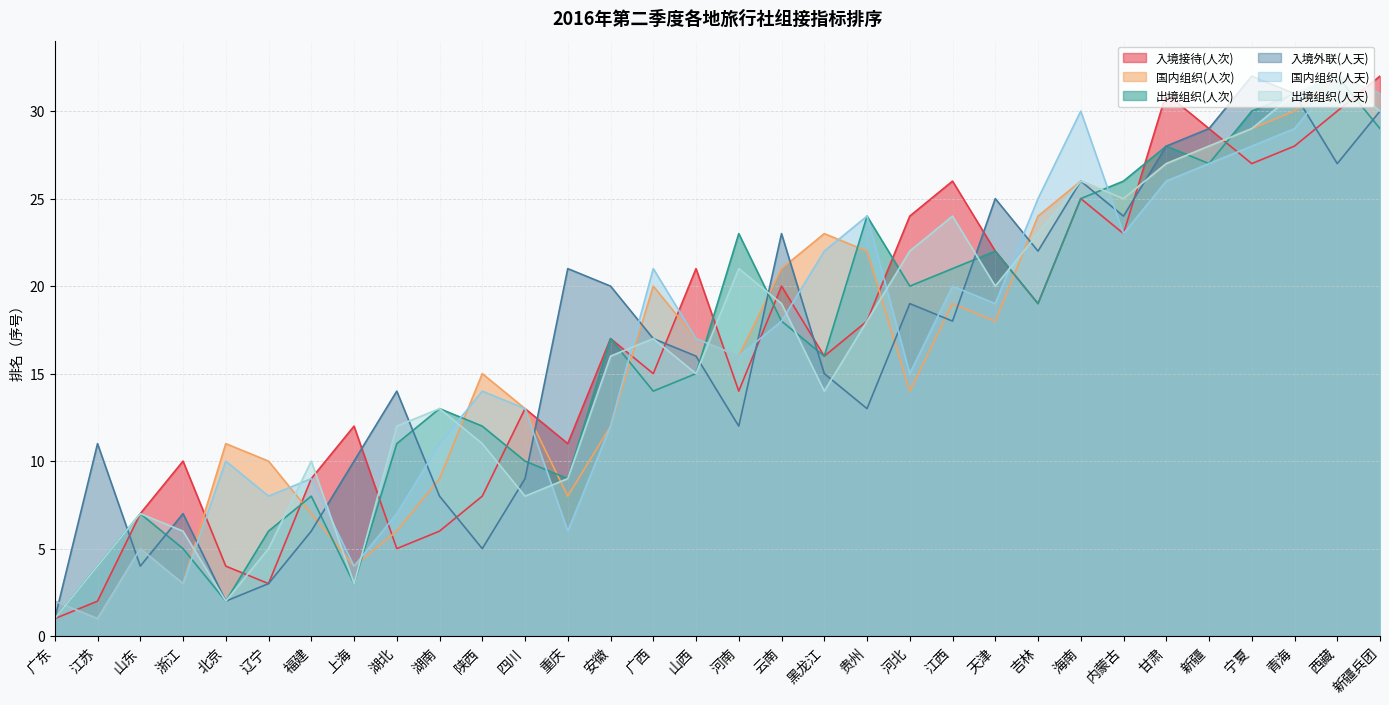

Reading right to left, what are all the values shown in this chart?

入境接待(人次): 32	30	28	27	29	31	23	25	19	22	26	24	18	16	20	14	21	15	17	11	13	8	6	5	12	9	3	4	10	7	2	1
国内组织(人次): 31	32	30	29	28	27	25	26	24	18	19	14	22	23	21	16	17	20	12	8	13	15	9	6	4	7	10	11	3	5	1	2
出境组织(人次): 29	32	31	30	27	28	26	25	19	22	21	20	24	16	18	23	15	14	17	9	10	12	13	11	3	8	6	2	5	7	4	1
入境外联(人天): 30	27	31	32	29	28	24	26	22	25	18	19	13	15	23	12	16	17	20	21	9	5	8	14	10	6	3	2	7	4	11	1
国内组织(人天): 31	32	29	28	27	26	23	30	25	19	20	15	24	22	18	16	17	21	12	6	13	14	11	7	4	9	8	10	3	5	1	2
出境组织(人天): 30	32	31	29	28	27	25	26	23	20	24	22	18	14	19	21	15	17	16	9	8	11	13	12	3	10	5	2	6	7	4	1